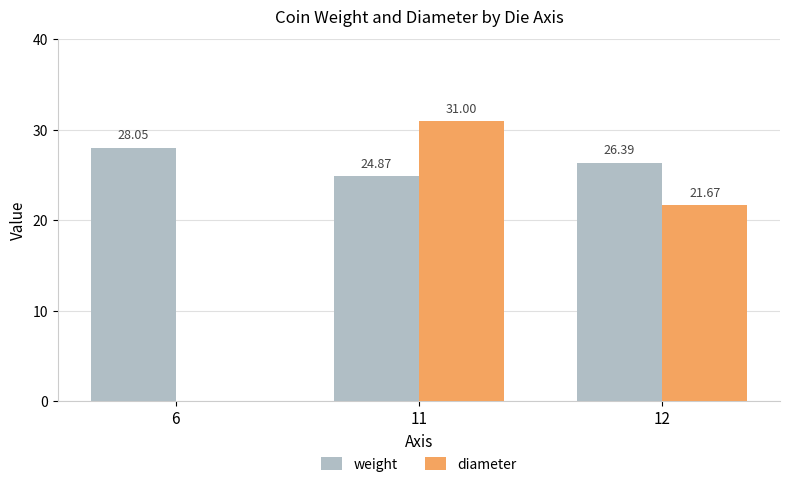

What is the sum of all weight values?

79.3